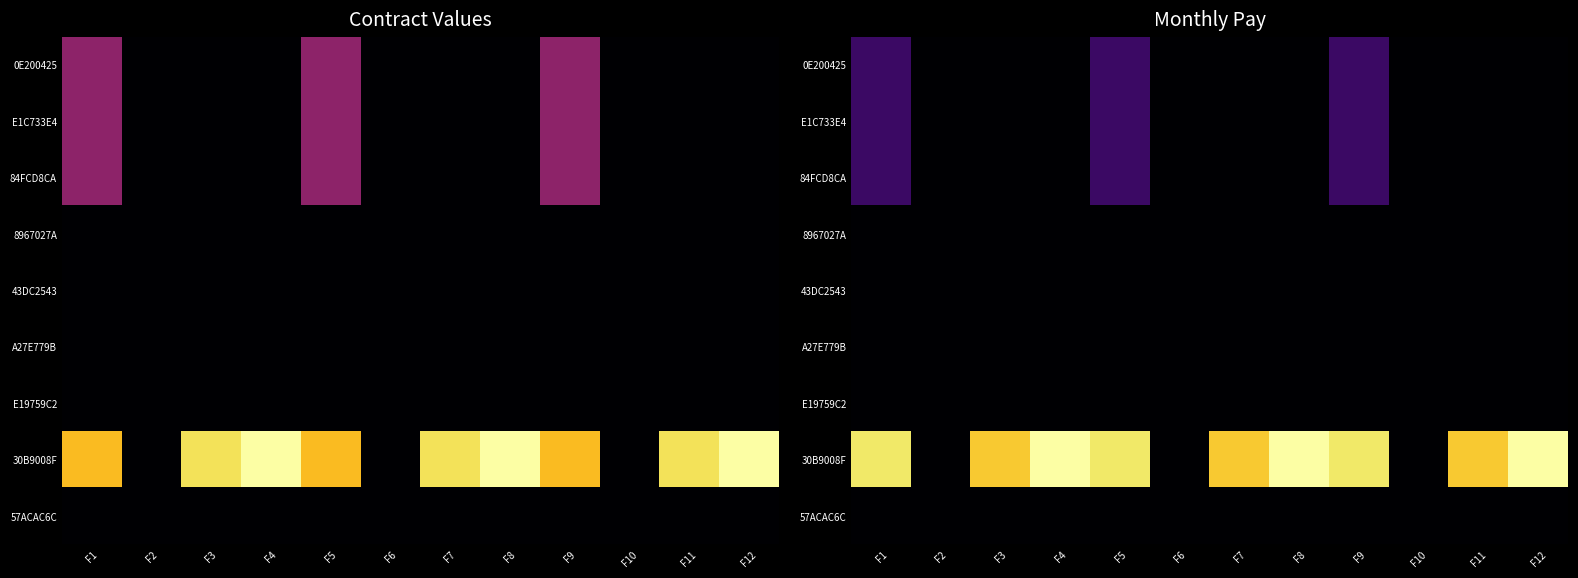

True or false: 30B9008F has a value of 1.0 at F12.

True